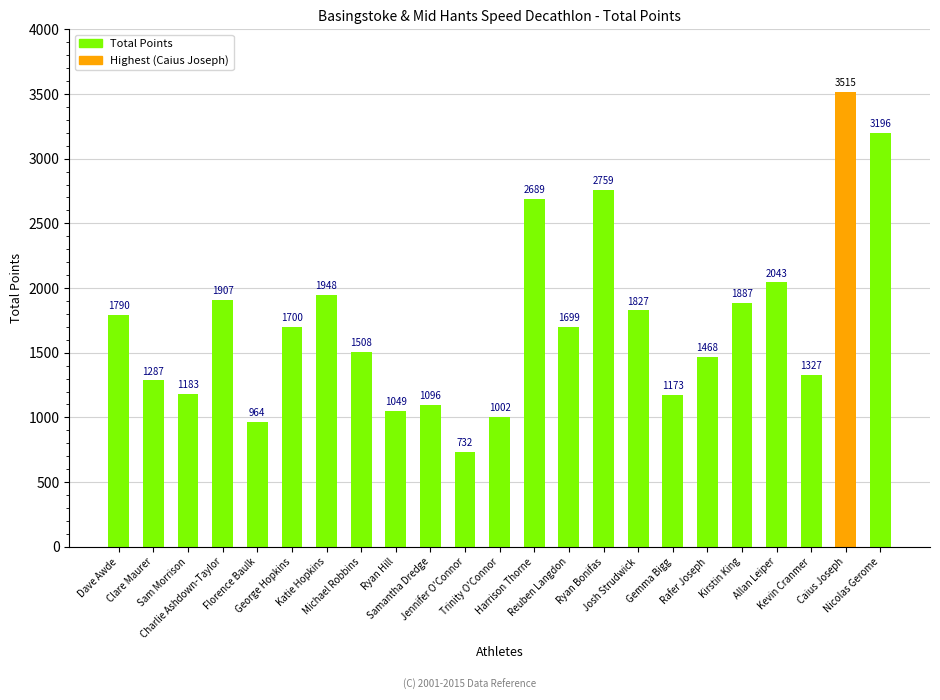

Are the bars grouped side by side (vs. stacked)?

No